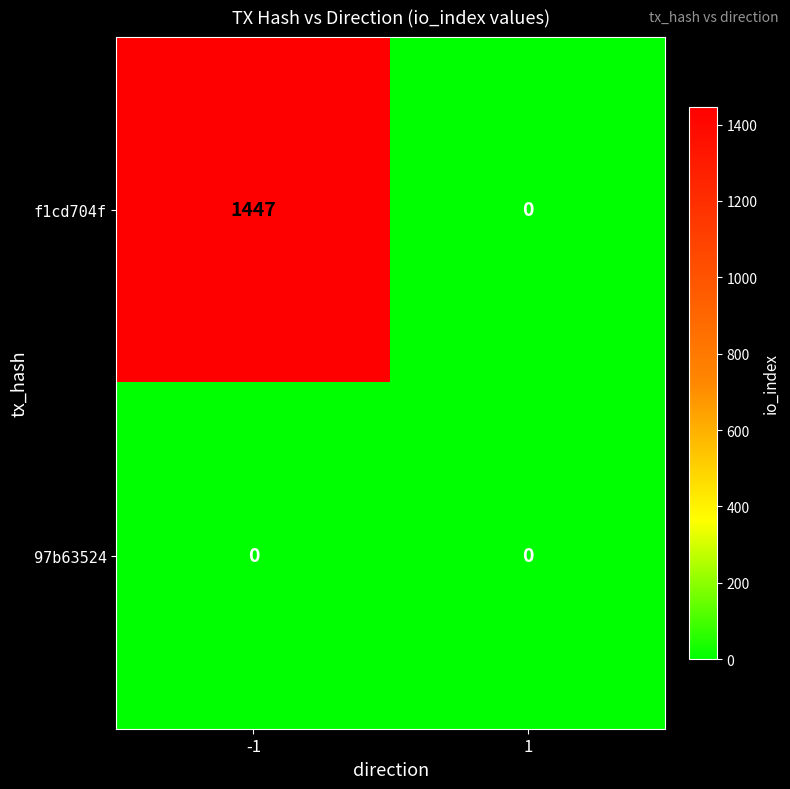

What is the spread (max minus min) of values at -1?

1447